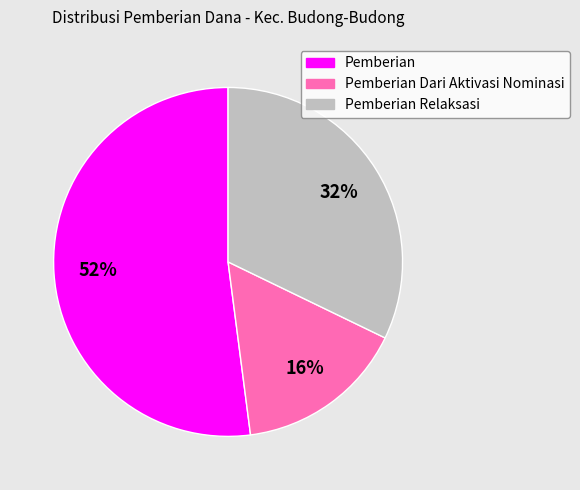

How many segments does this pie chart have?

3